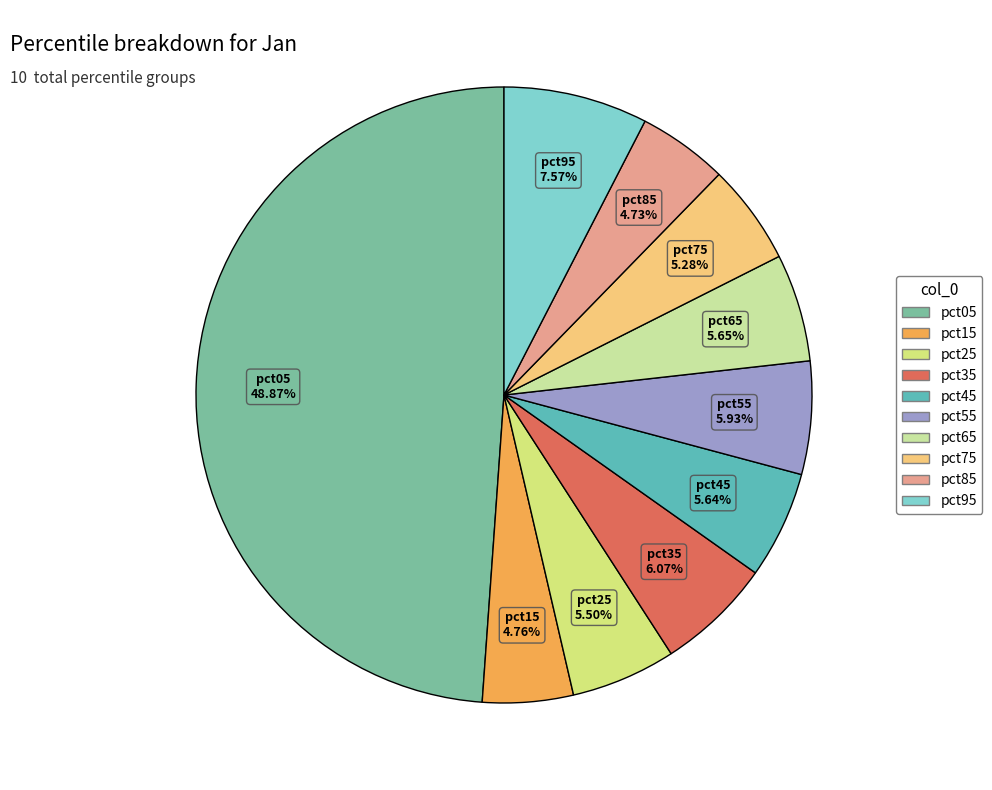

Combined, what portion of the pie is pct05 and pct65?

54.5%